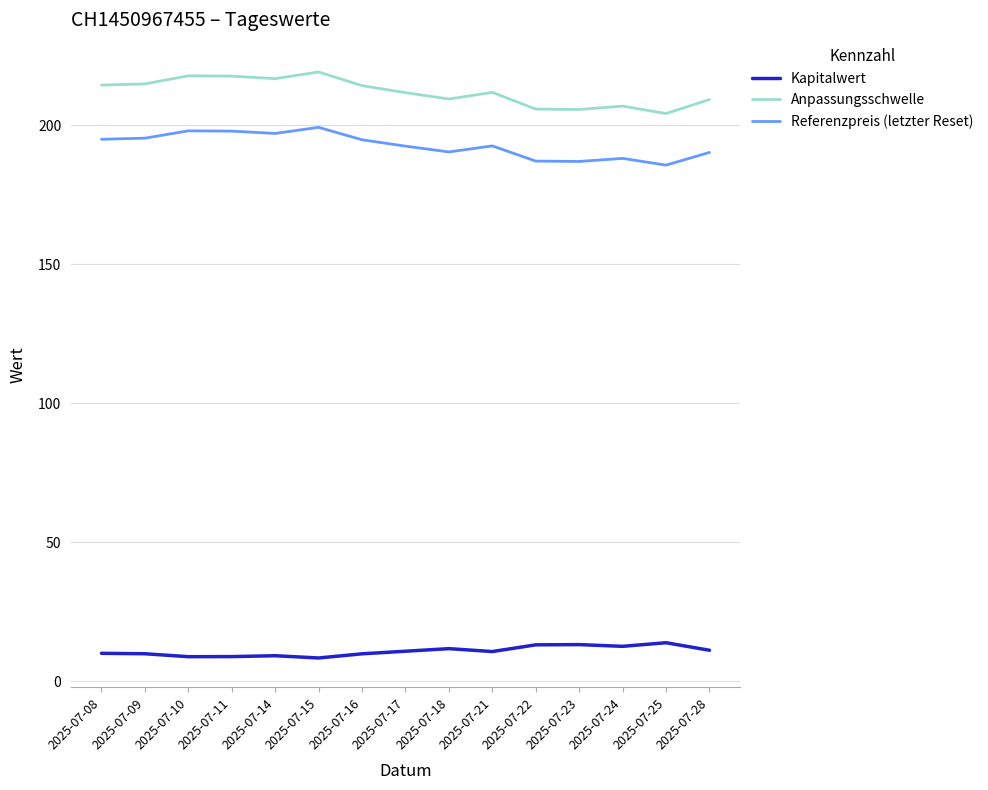

What is the minimum value for Kapitalwert?

8.3